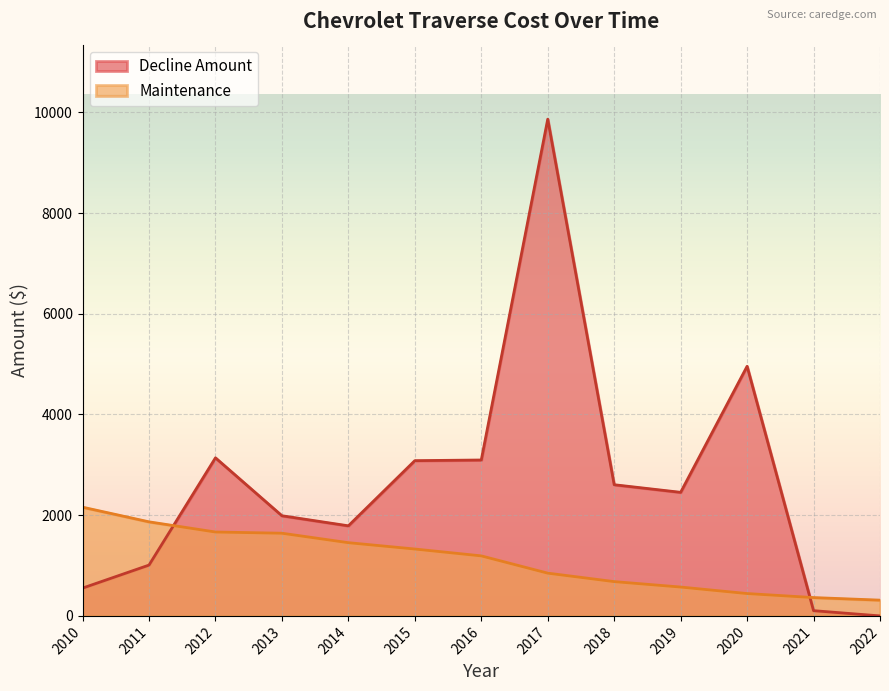

What are all the series names shown in the legend?

Decline Amount, Maintenance